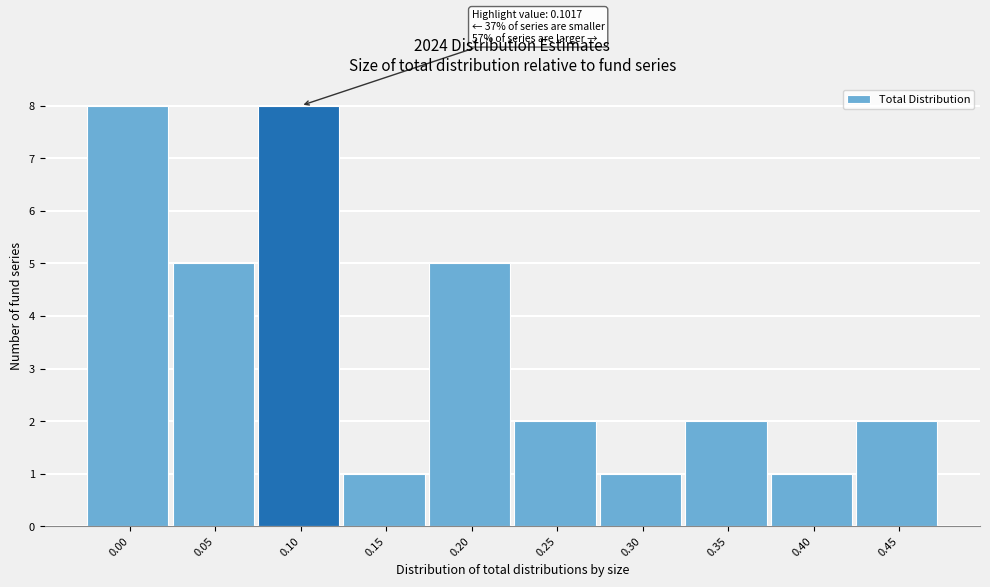

Reading left to right, extract all data points from this chart.

0.00=8	0.05=5	0.10=8	0.15=1	0.20=5	0.25=2	0.30=1	0.35=2	0.40=1	0.45=2